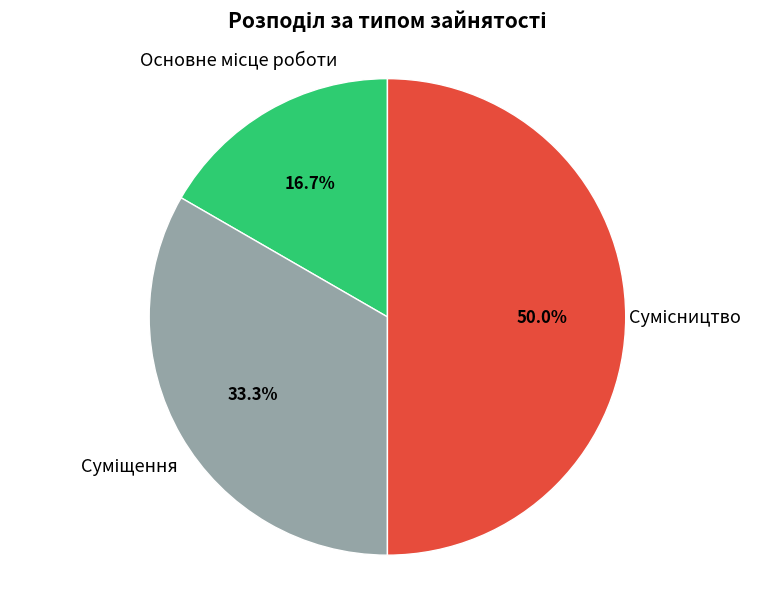

Is the sum of Суміщення and Сумісництво greater than half?

Yes